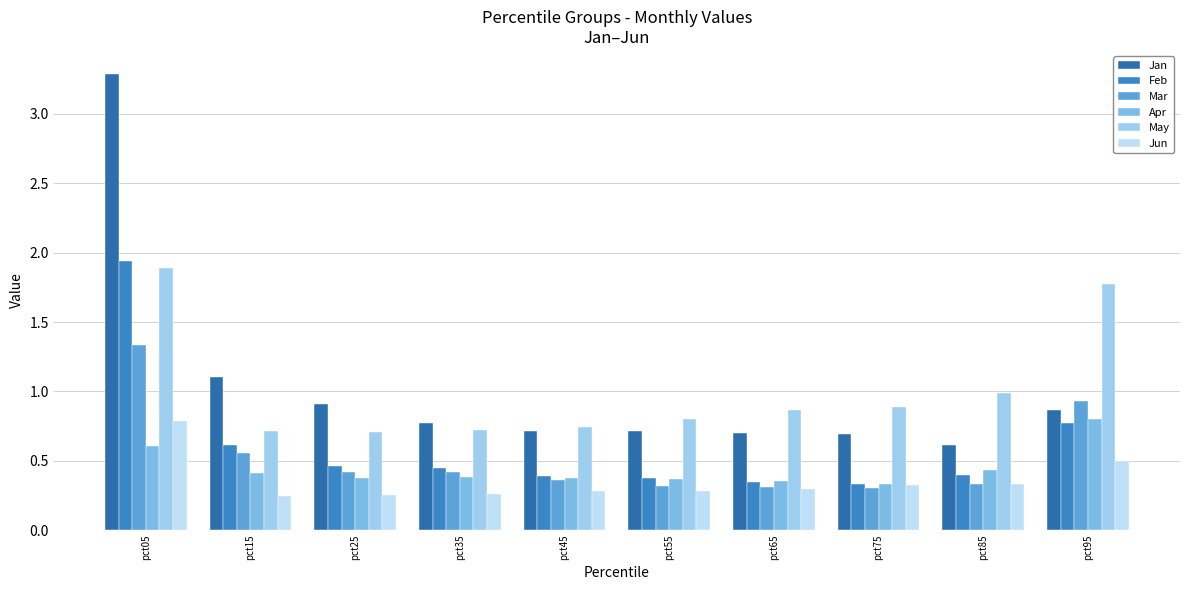

At which category is the sum across all series the highest?

pct05